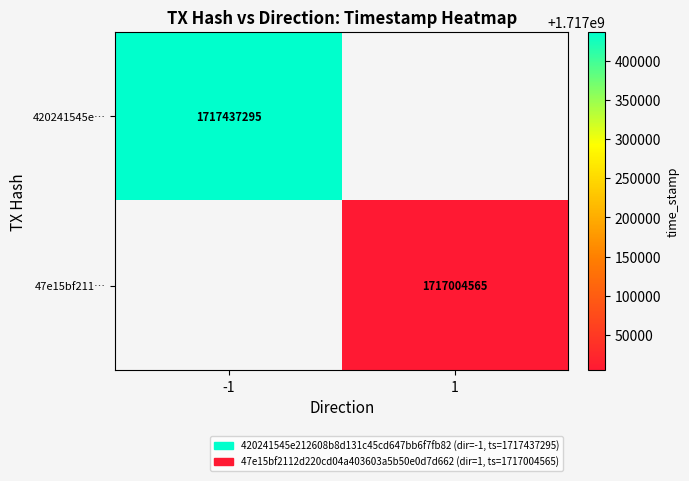

Count the number of categories in the chart.

2